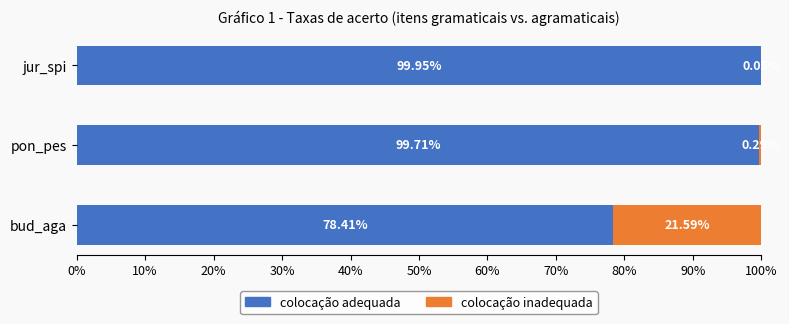

What is the total value across all series at bud_aga?

100.0